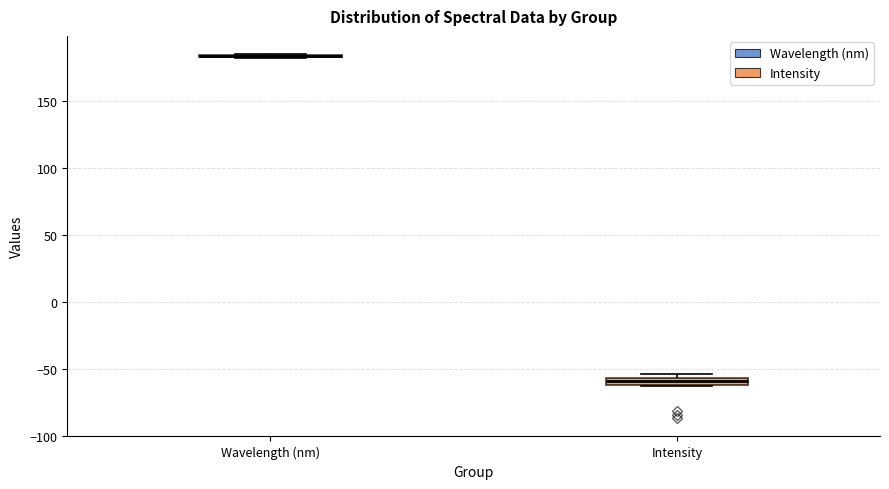

Where is the lower edge of the box for Intensity on the y-axis? The values are not printed on the chart, so give them approximately, as read against the axis.

-60